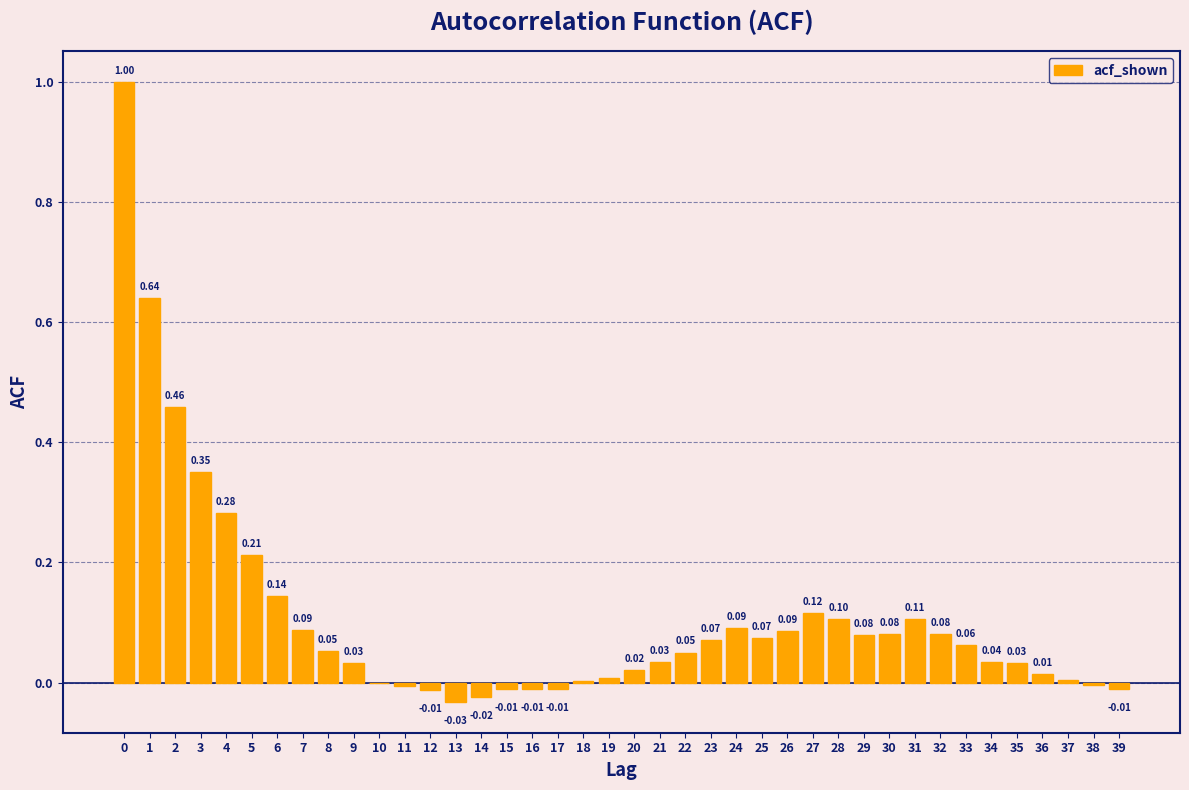

What is the sum of all values?

4.3